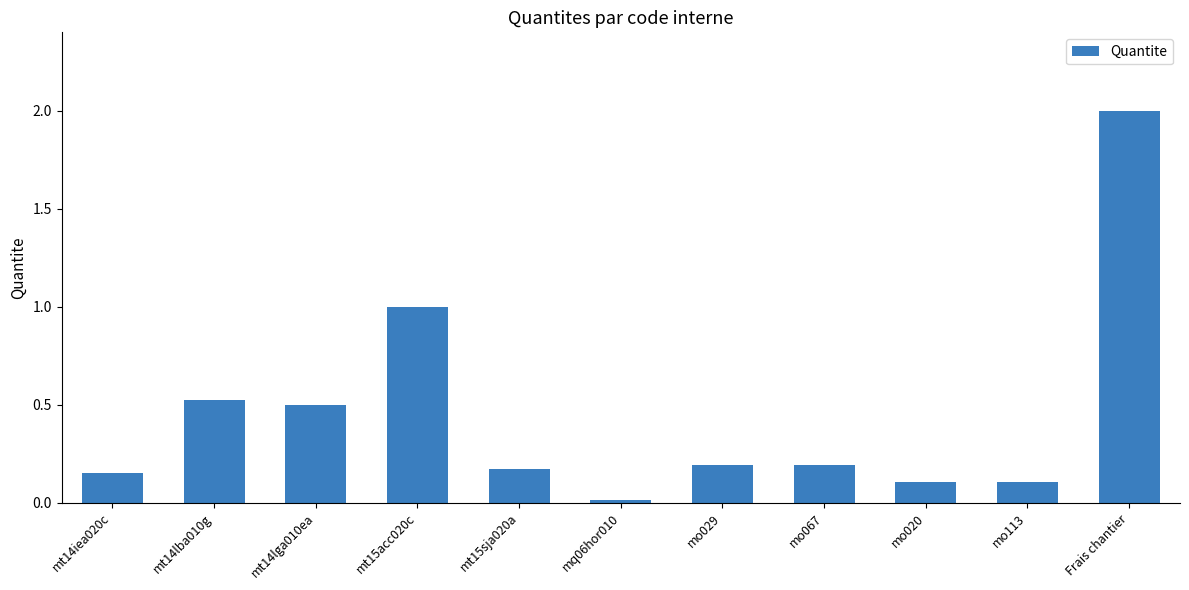

What is the value of the 11th bar from the left?

2.0